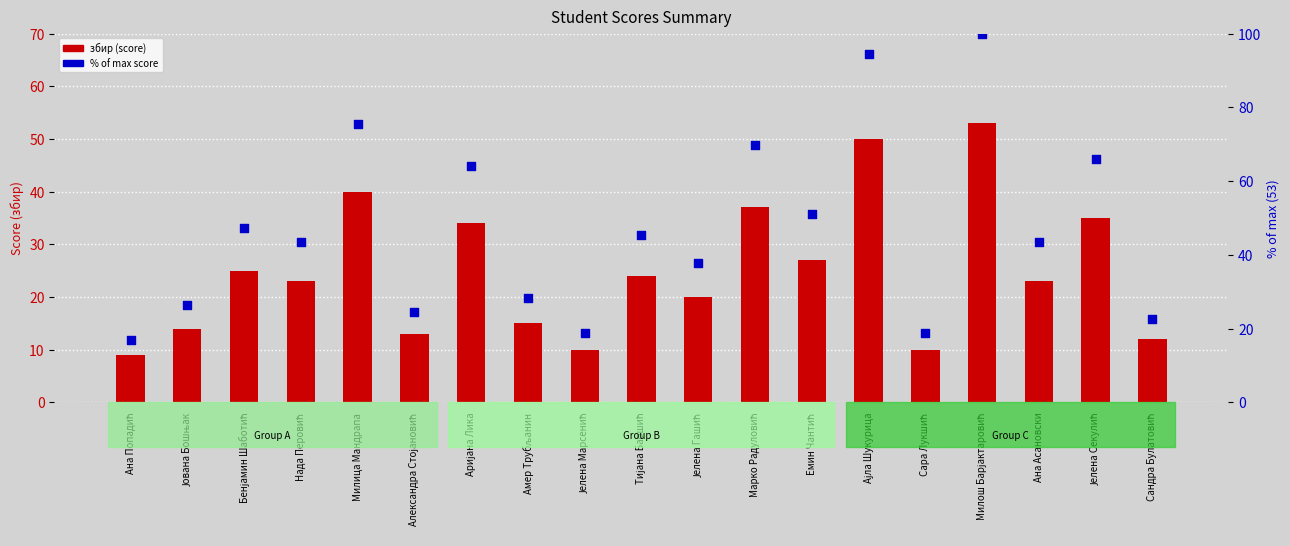

Which series has the largest total across all categories?

% of max score